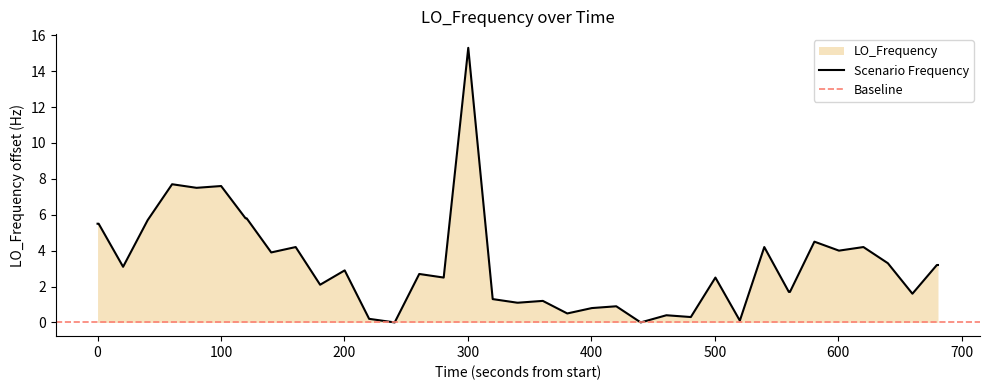

True or false: there are more than 1 points higher than both neighbors.

True